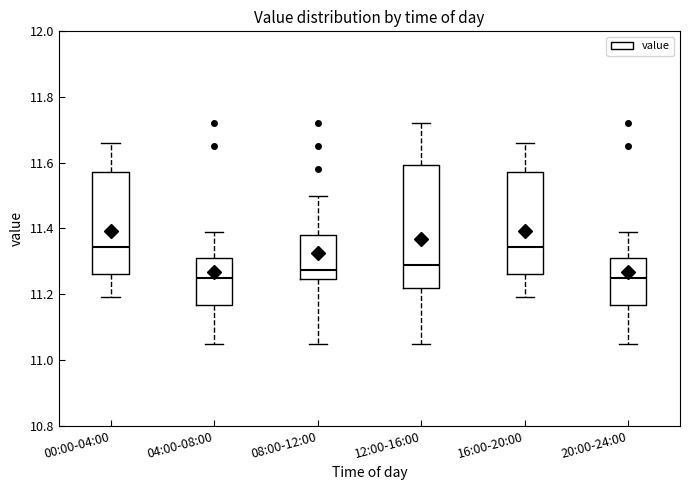

Reading left to right, read every box against the y-axis: the position of its median line, the range the box covers, and the ends of its whiskers. The values are not printed on the chart, so give them approximately, as read against the axis.

00:00-04:00: median 11.34, box 11.26 to 11.58, whiskers 11.20 to 11.66
04:00-08:00: median 11.26, box 11.16 to 11.32, whiskers 11.06 to 11.40
08:00-12:00: median 11.28, box 11.24 to 11.38, whiskers 11.06 to 11.50
12:00-16:00: median 11.30, box 11.22 to 11.60, whiskers 11.06 to 11.72
16:00-20:00: median 11.34, box 11.26 to 11.58, whiskers 11.20 to 11.66
20:00-24:00: median 11.26, box 11.16 to 11.32, whiskers 11.06 to 11.40